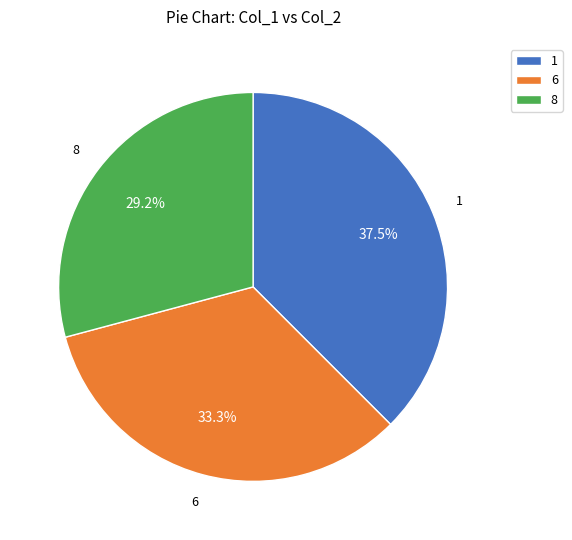

Rank the categories by value from highest to lowest.

1, 6, 8